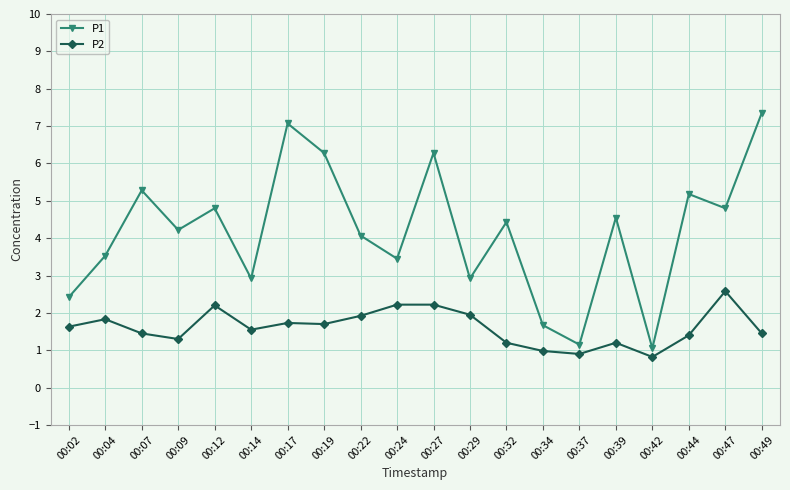

What is the minimum value shown in the chart?

0.8